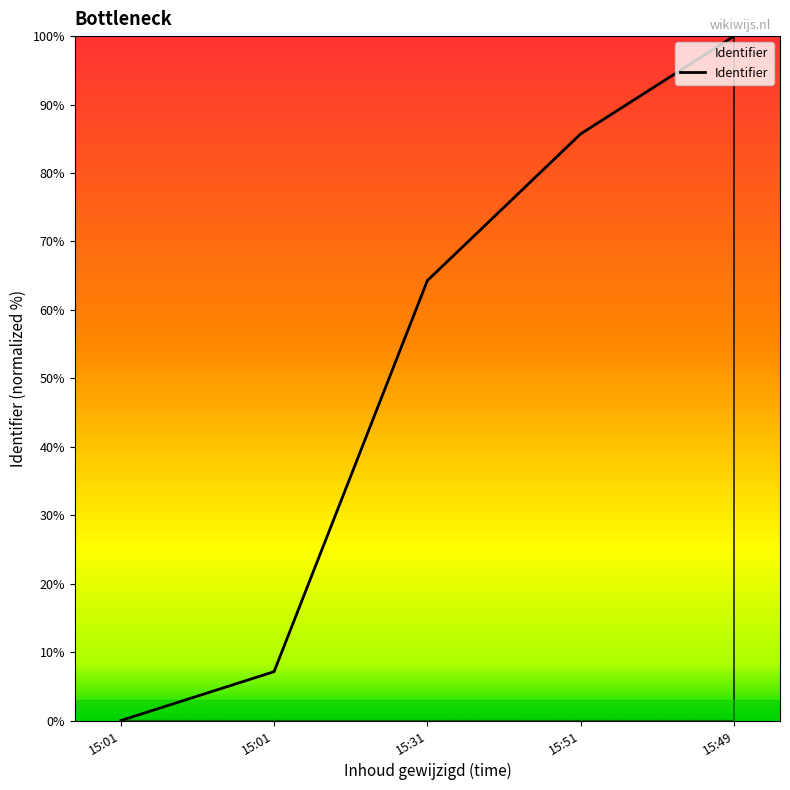

Reading right to left, transcribe all the data shown in this chart.

15:49=100.0	15:51=85.7	15:31=64.3	15:01=7.1	15:01=0.0